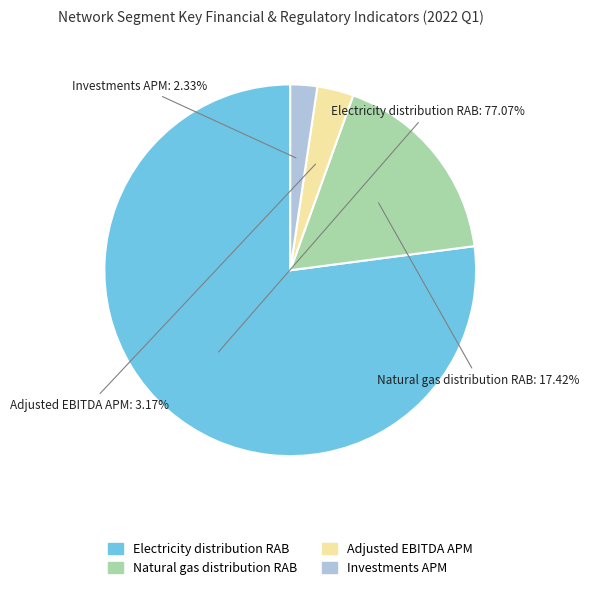

Is it true that Investments APM is 8% of the pie?

False